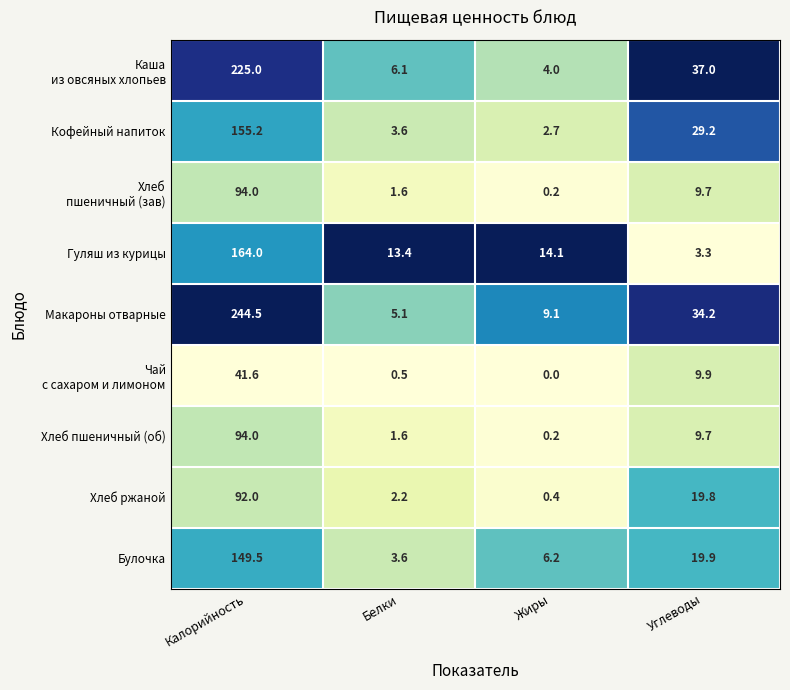

What is the spread (max minus min) of values at Углеводы?

33.7